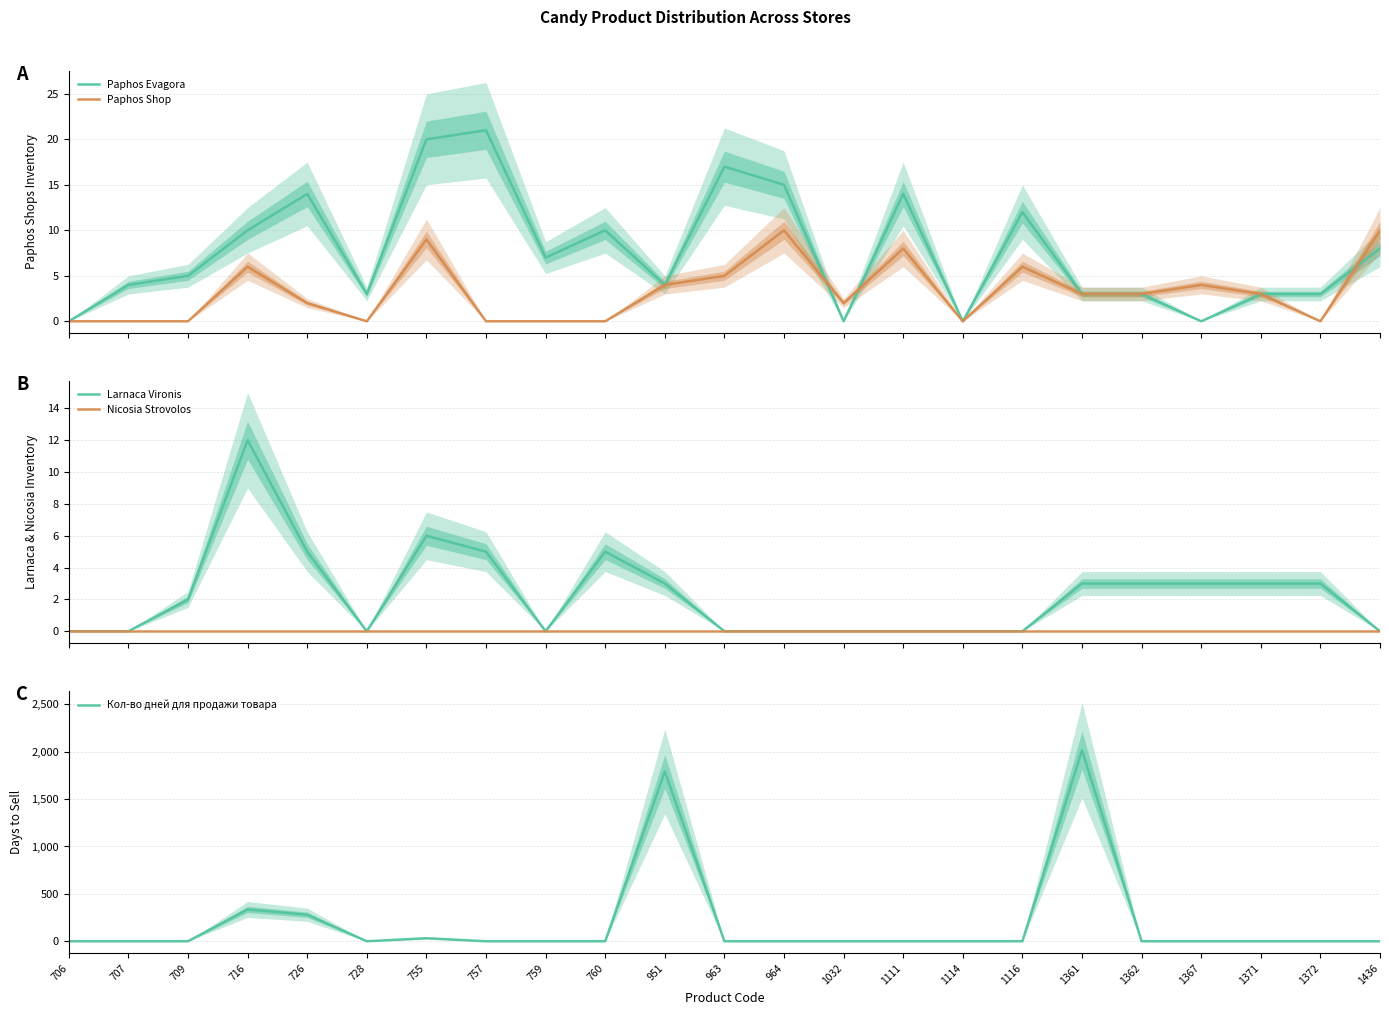

Between 963 and 1032, which series saw the biggest shift?

Paphos Evagora